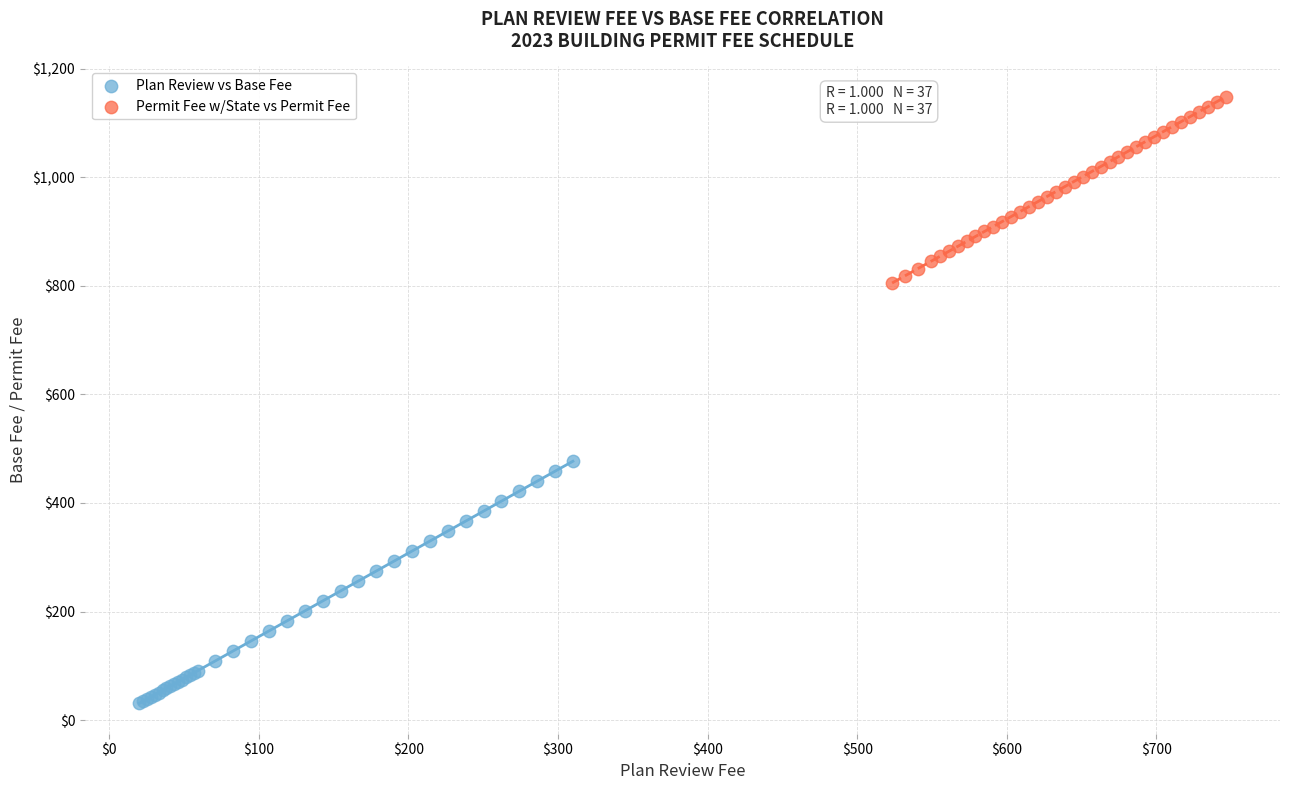

Which series contains the lowest Y value?

Plan Review vs Base Fee